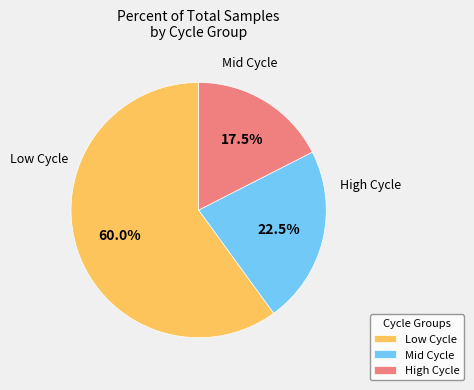

Is there a majority slice in this chart?

Yes